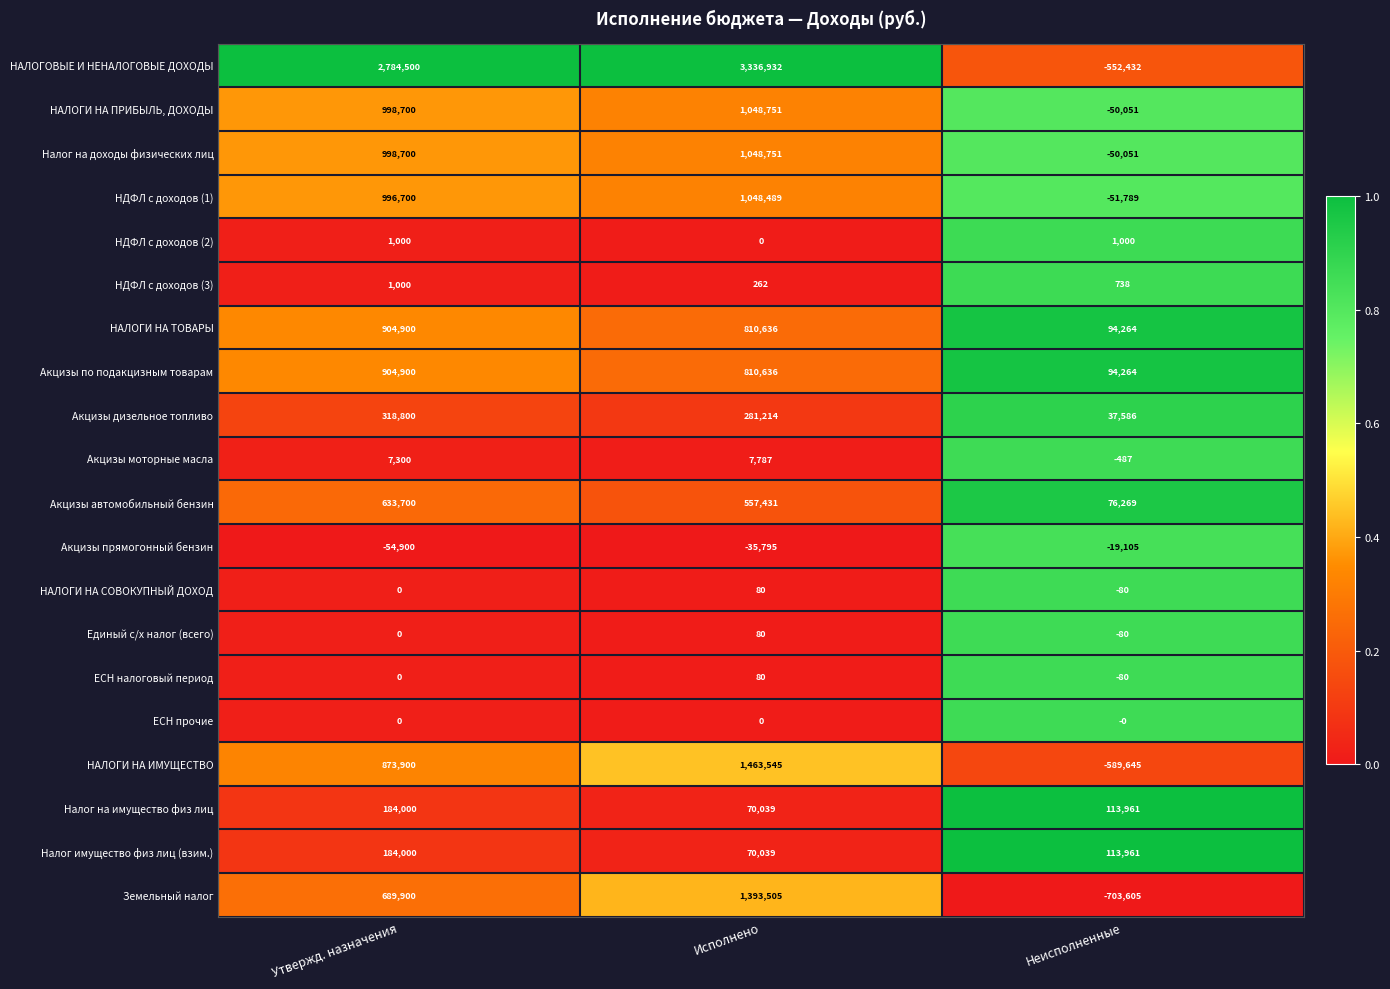

At which category is the sum across all series the highest?

Исполнено